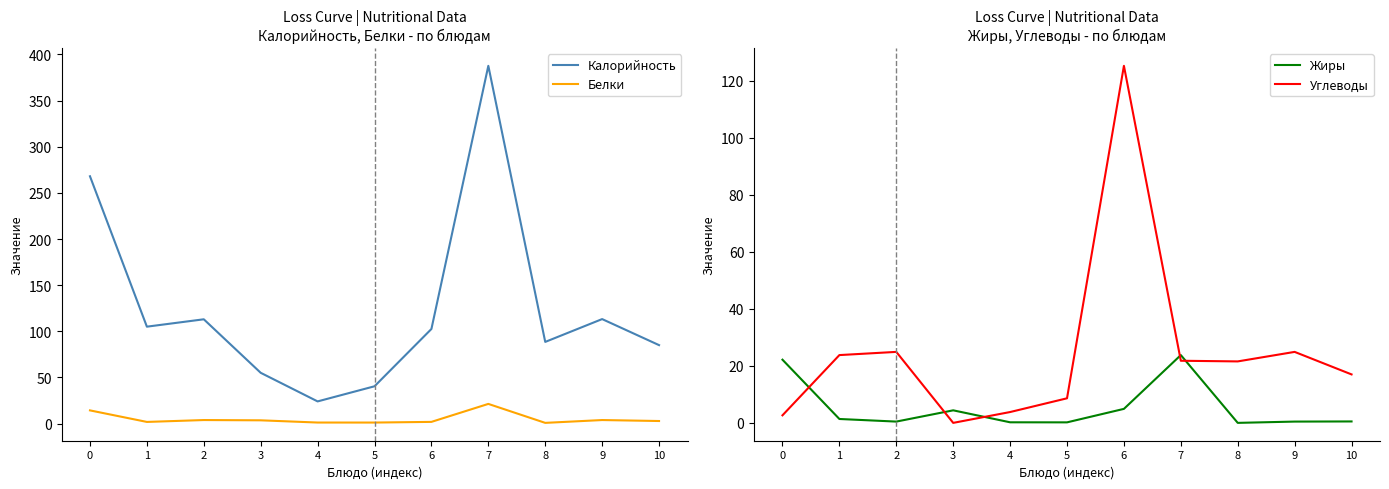

How many intersections are there between Белки and Жиры?

5